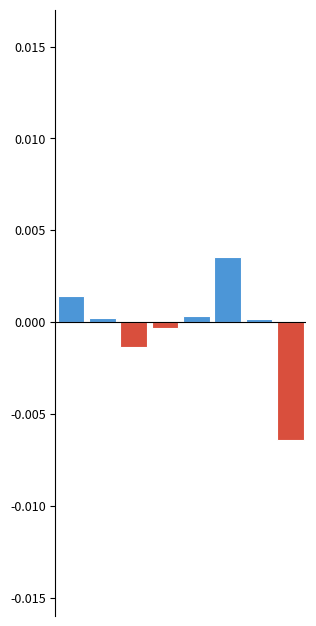

Which label corresponds to the smallest value in the chart?

7